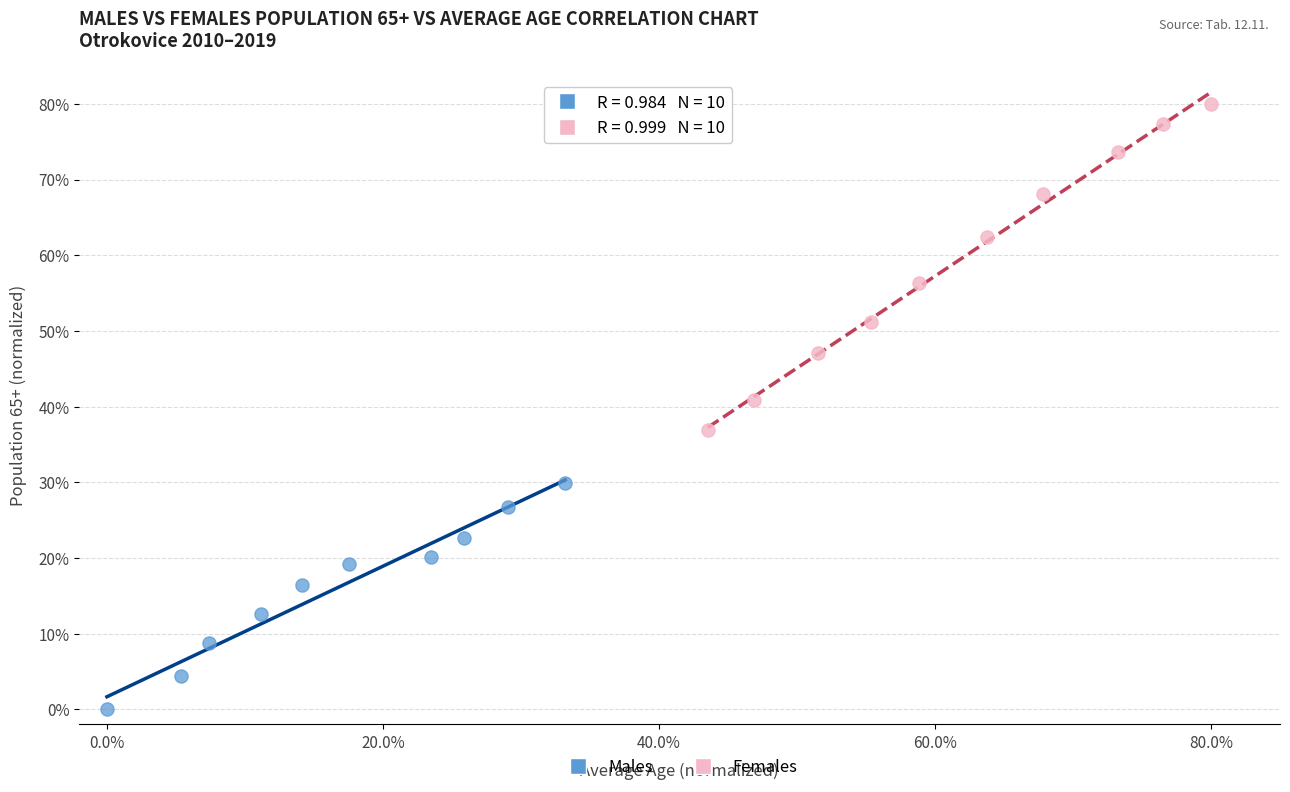

What are all the series names shown in the legend?

Males, Females